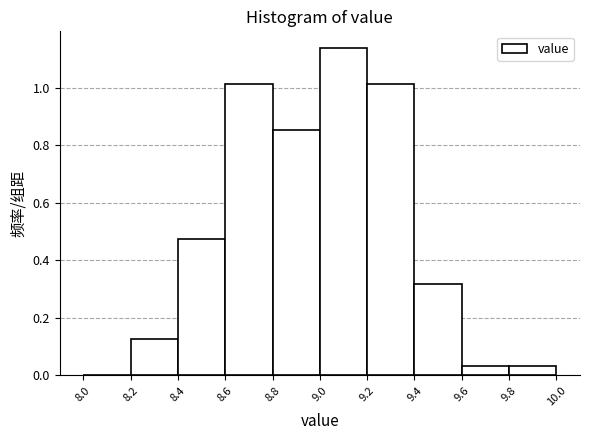

Which range on the x-axis has the tallest bar?

9.0 to 9.2